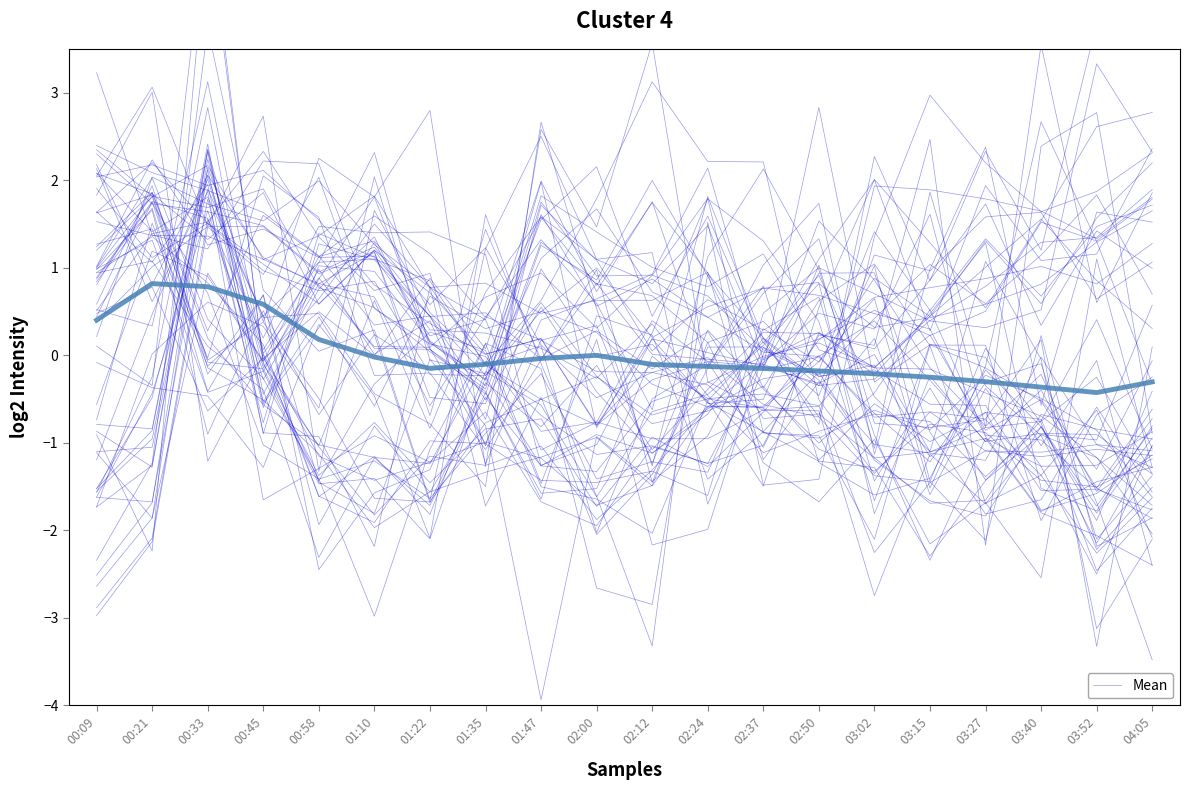

At how many categories does at least one series exceed 1?

3